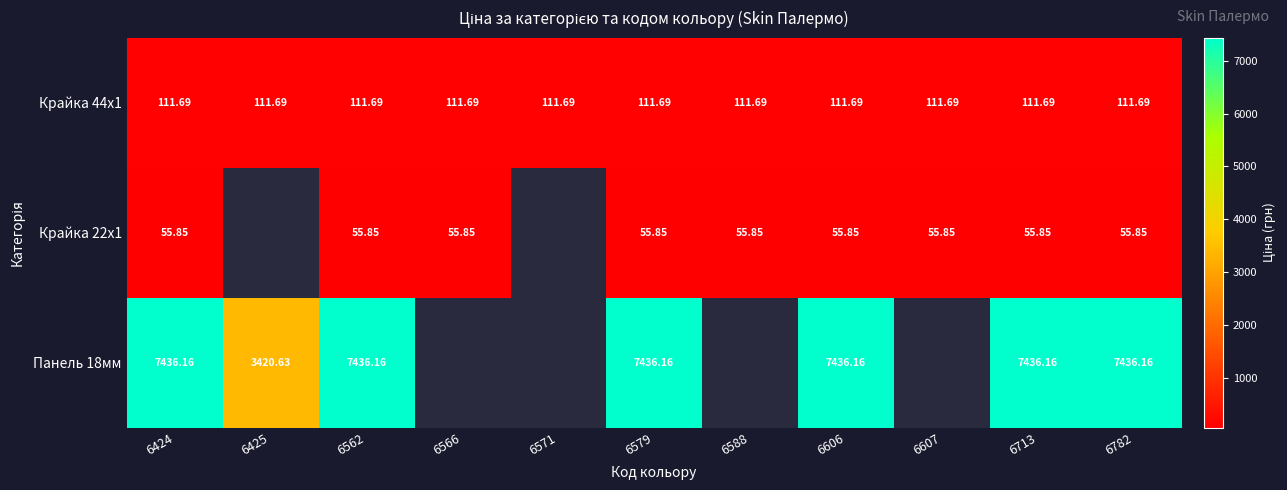

What is the difference between the highest and lowest values at 6424?

7380.3